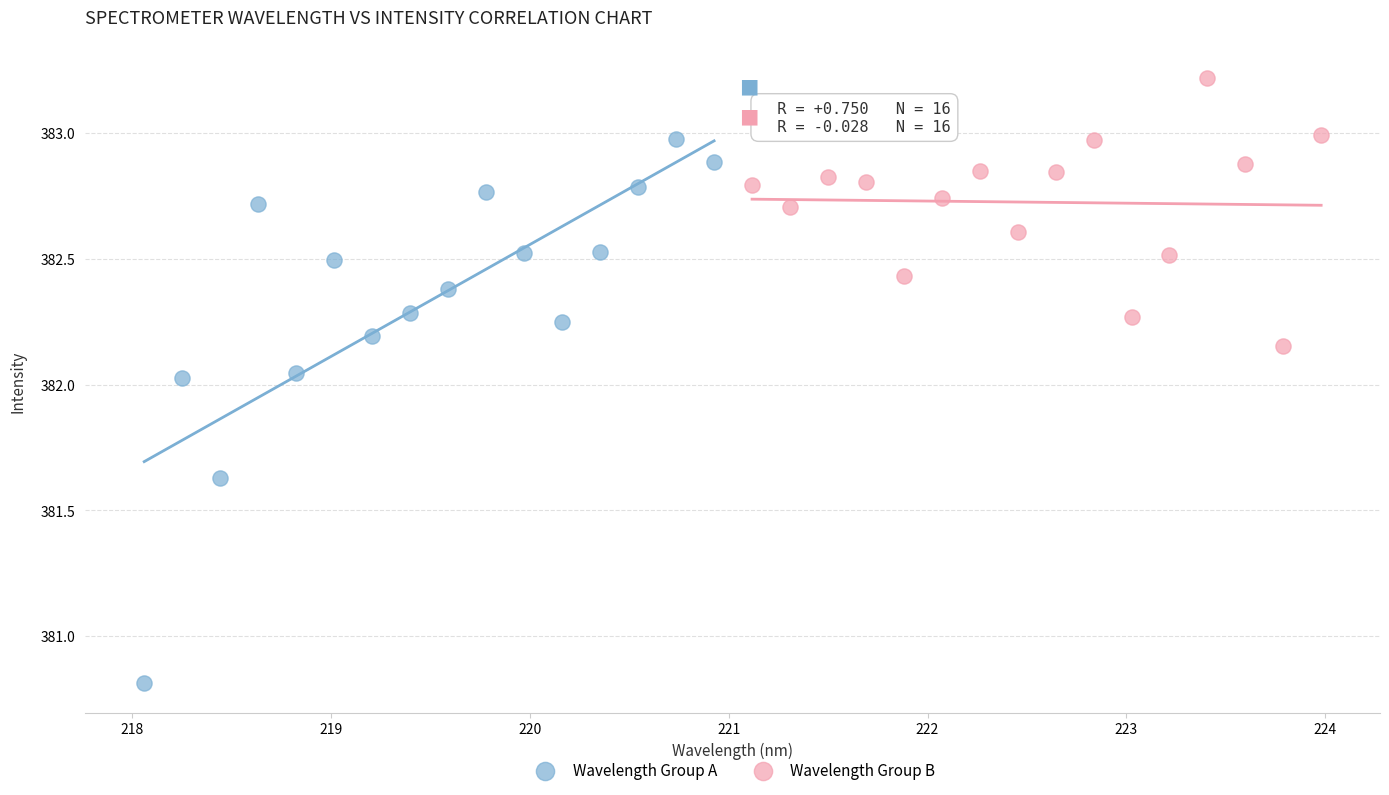

Which series has the largest Y range (max minus min)?

Wavelength Group A